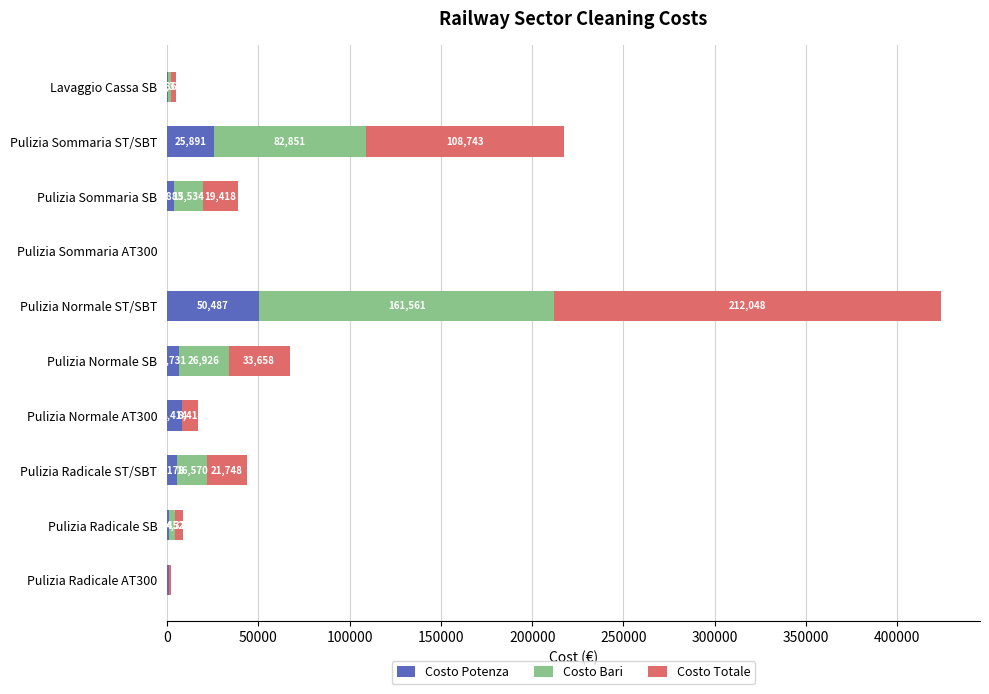

At which category is the sum across all series the highest?

Pulizia Normale ST/SBT